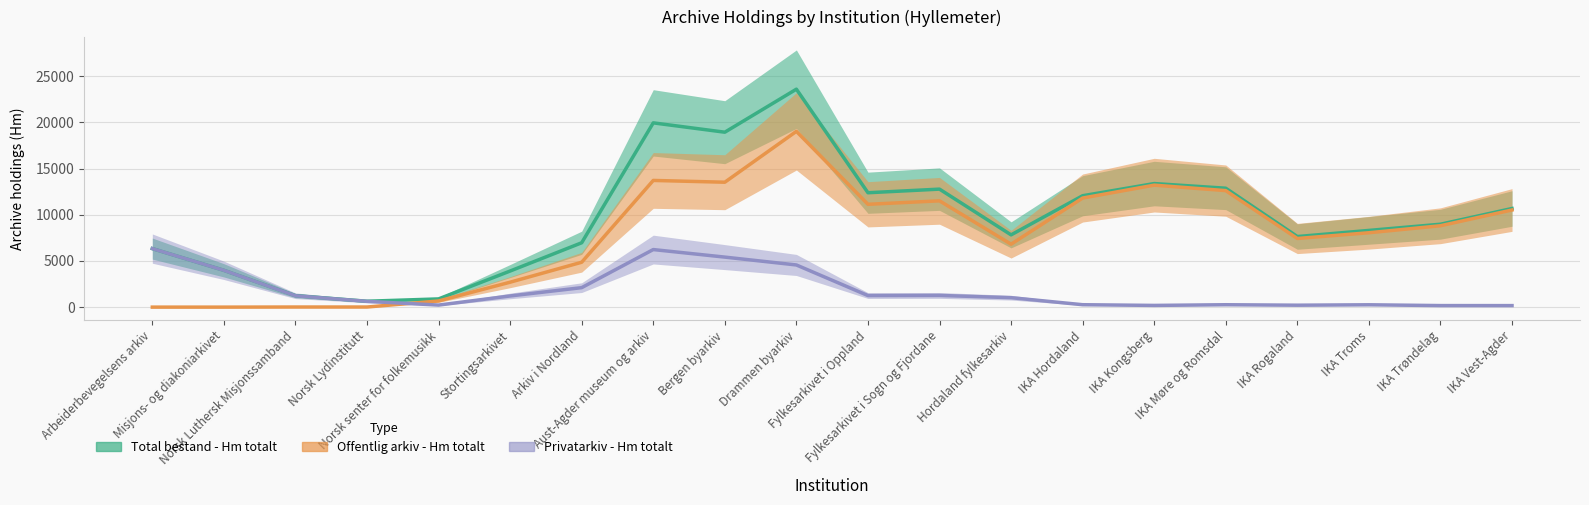

Count the number of categories in the chart.

20